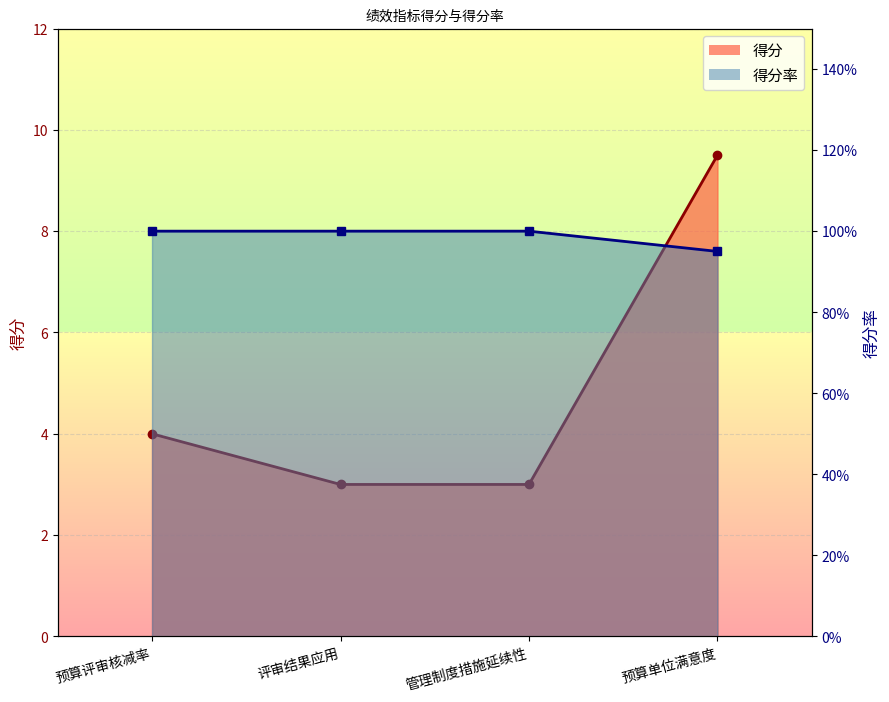

At which category is the sum across all series the highest?

预算单位满意度